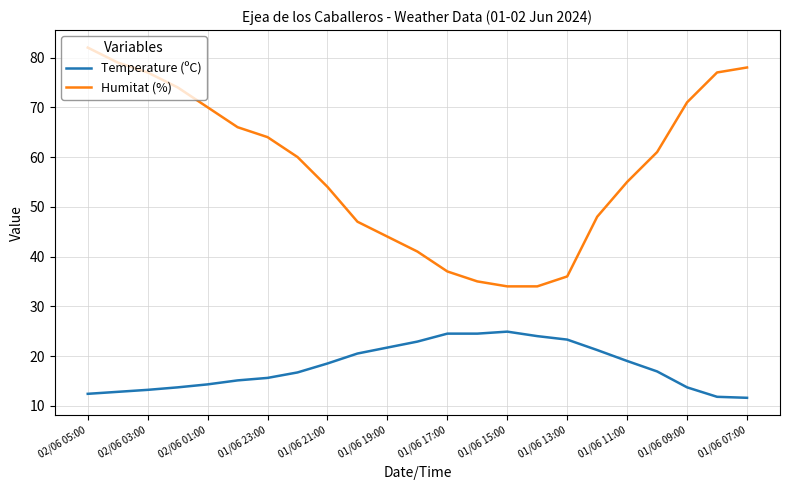

What is the greatest value displayed?

82.0